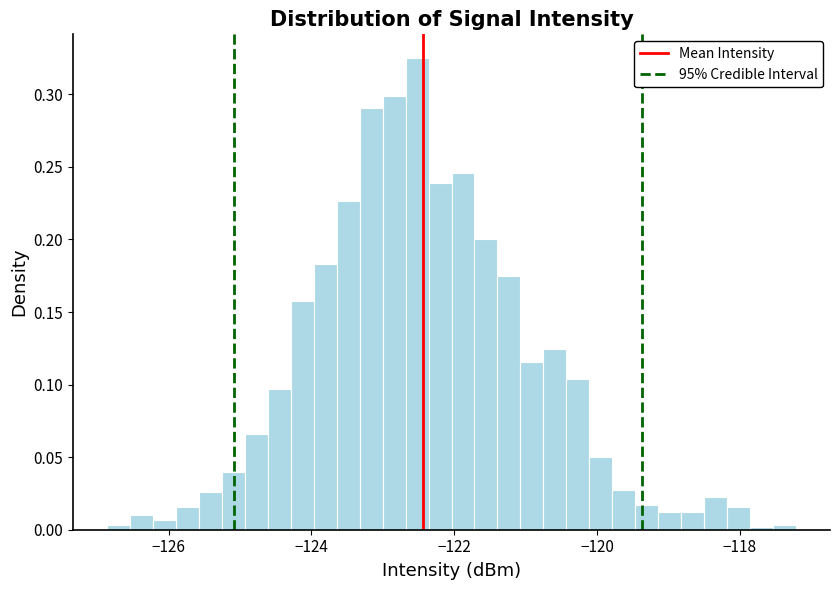

Around what value on the x-axis is the tallest bar? Give the approximate position of its centre, as read against the axis.

-122.6